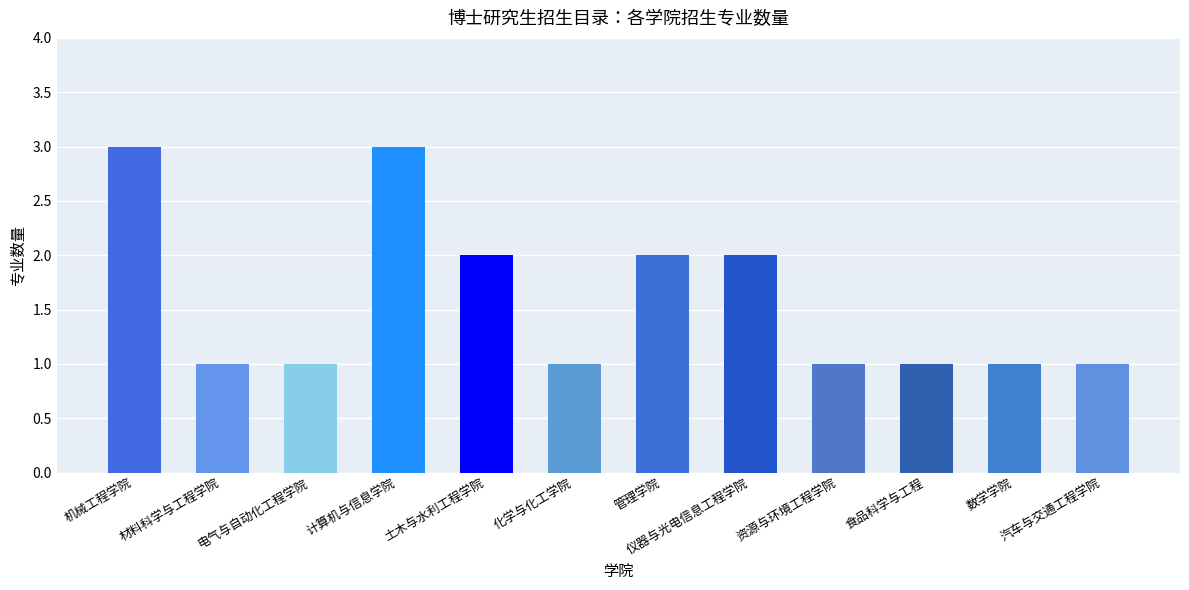

Count the number of data series in this chart.

1